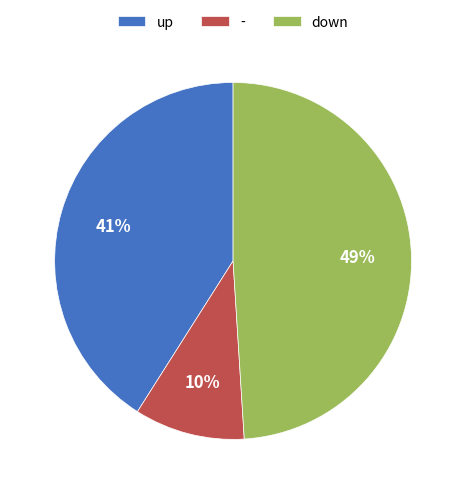

Count the number of slices in the pie.

3